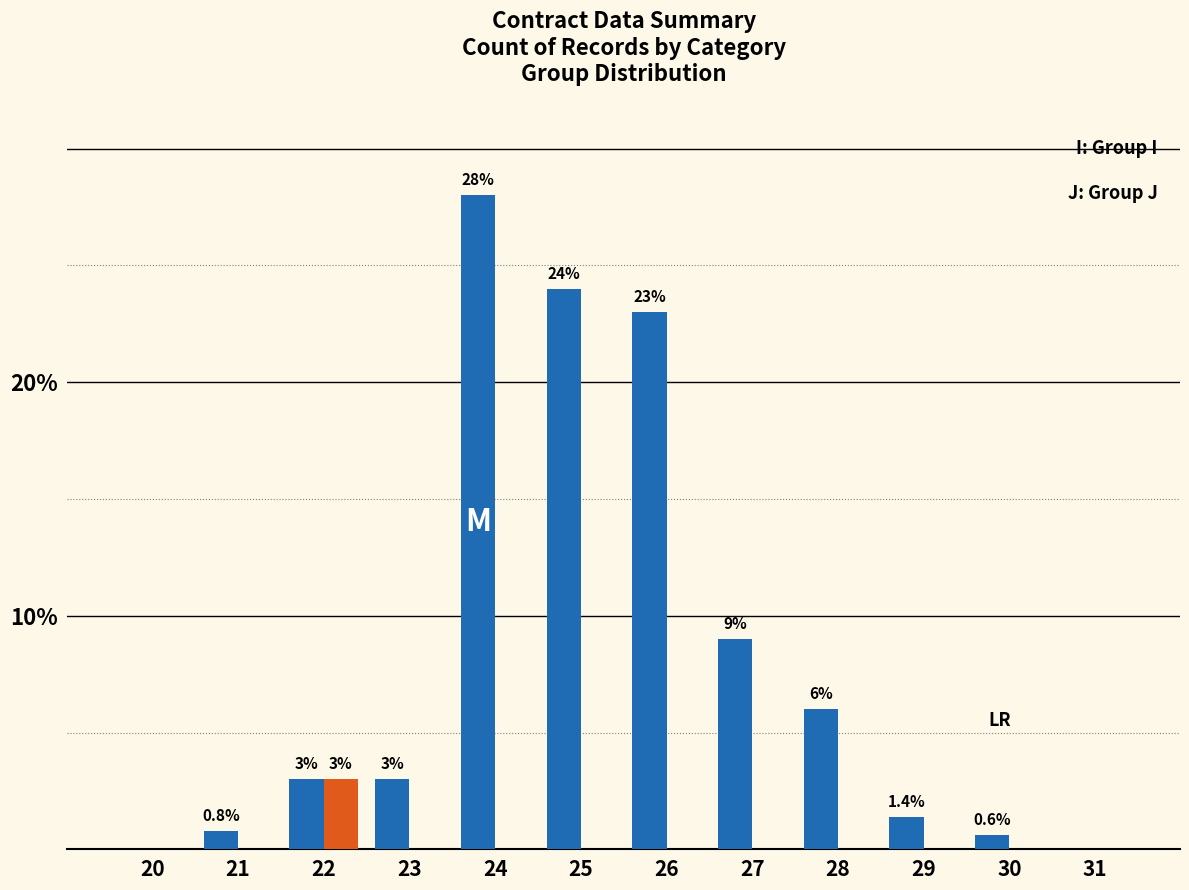

At which category does the chart reach its peak across all series?

24